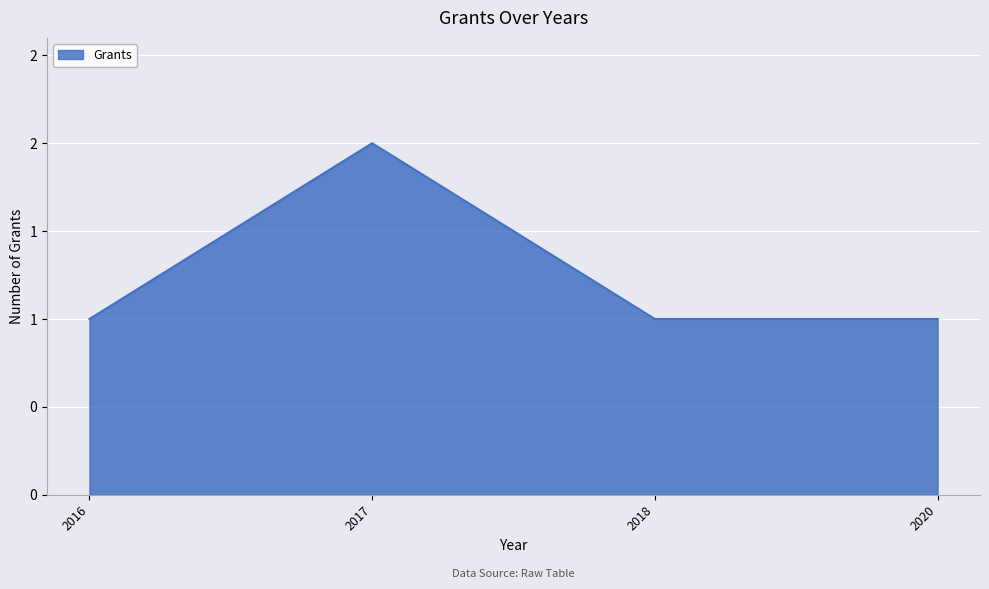

The value at 2020 is 2. True or false?

False